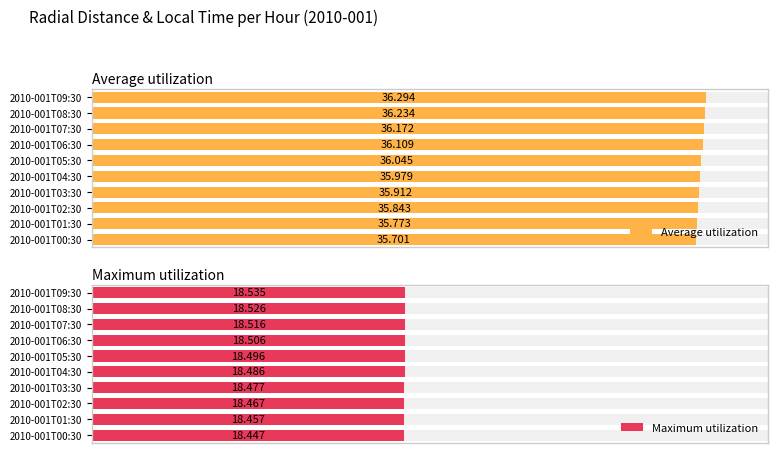

Which series has the widest spread of values?

Average utilization